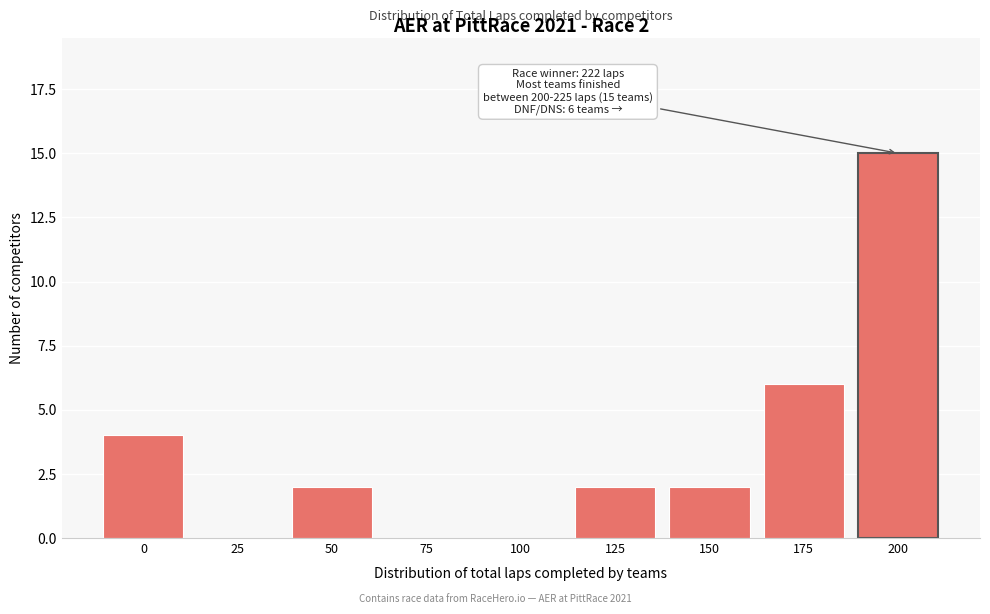

Reading right to left, transcribe all the data shown in this chart.

200=15	175=6	150=2	125=2	100=0	75=0	50=2	25=0	0=4